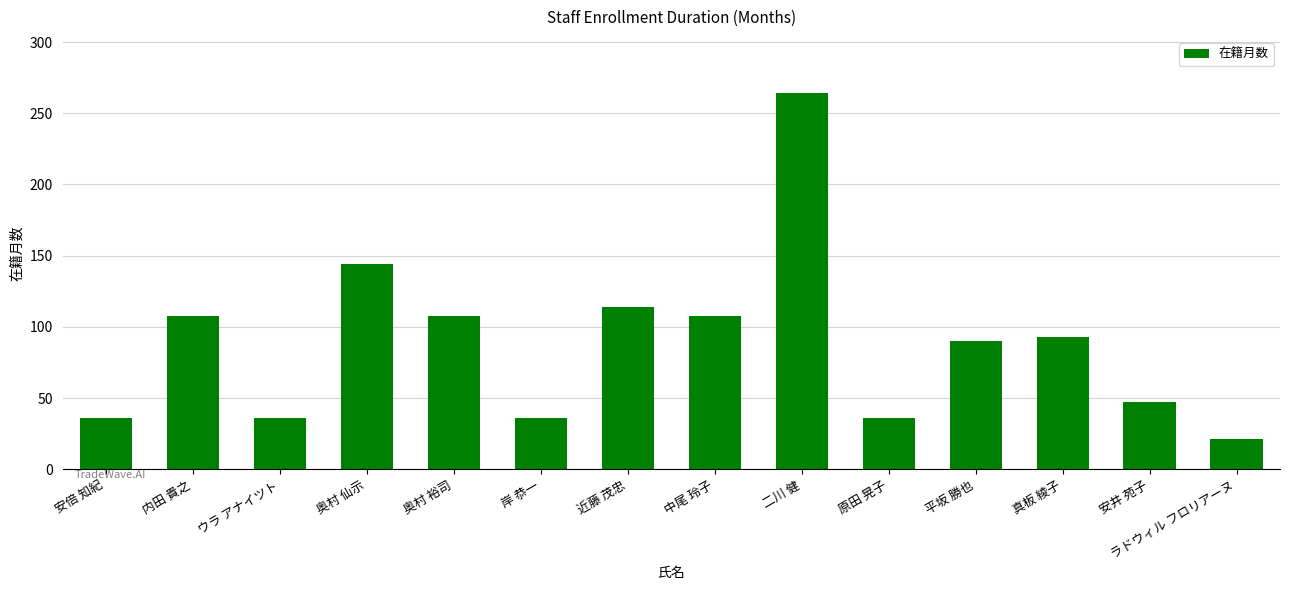

What is the greatest value displayed?

264